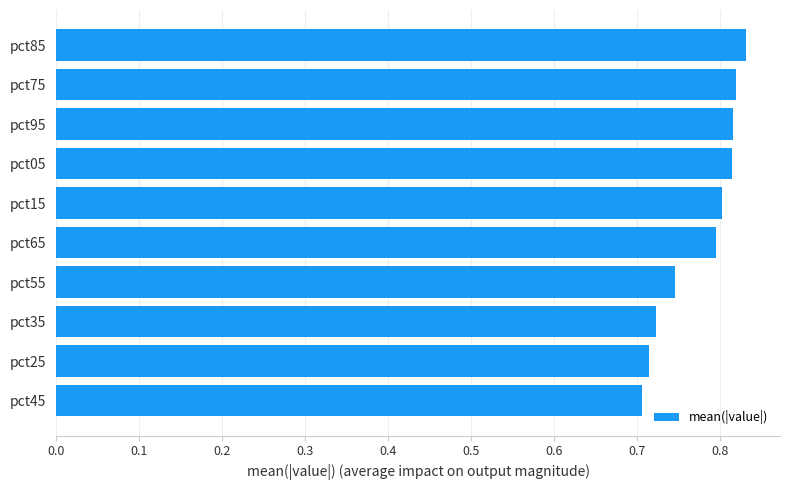

How many values are between 0 and 1?

10